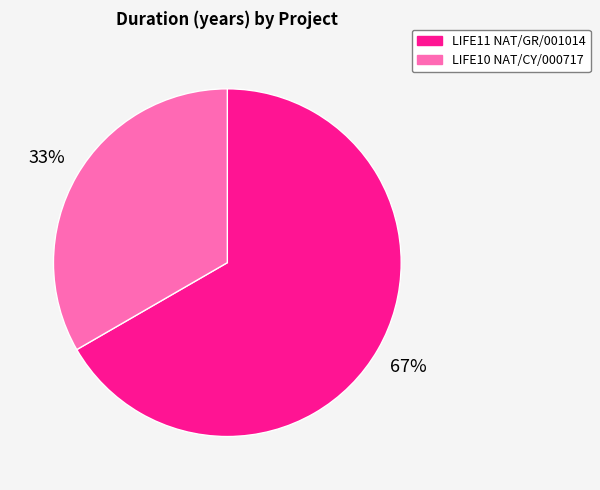

Combined, do LIFE11 NAT/GR/001014 and LIFE10 NAT/CY/000717 account for over 50%?

Yes